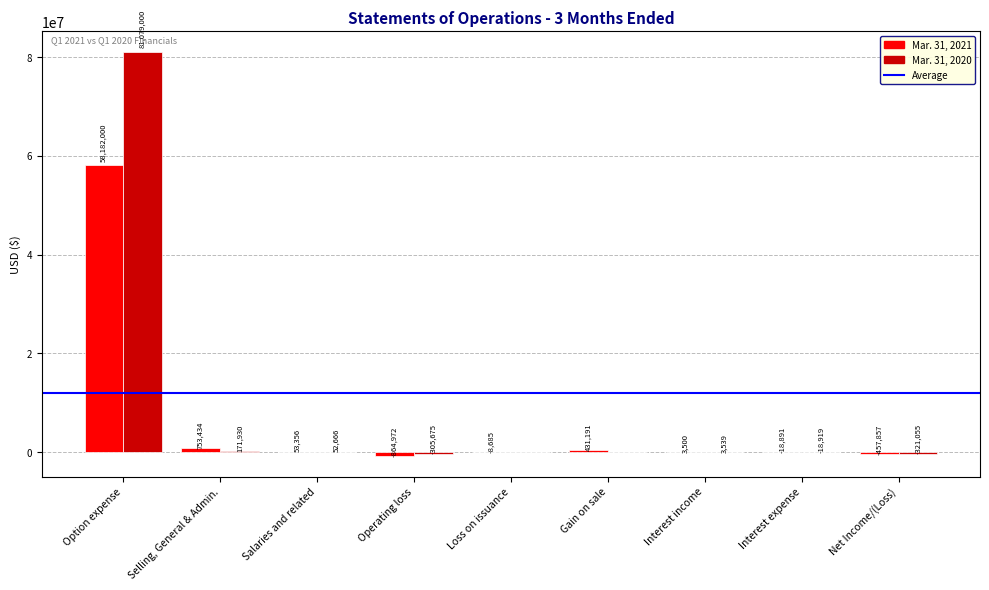

Reading left to right, list all the values displayed in this chart.

Mar. 31, 2021: 58182000	753434	53356	-864972	-8685	431191	3500	-18891	-457857
Mar. 31, 2020: 81079000	171930	52666	-305675	0	0	3539	-18919	-321055